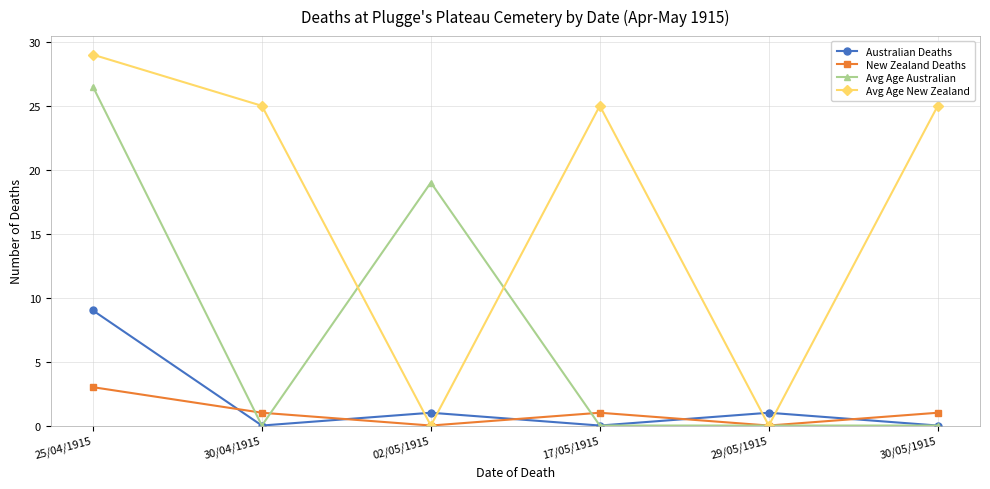

Does the chart have visible grid lines?

Yes